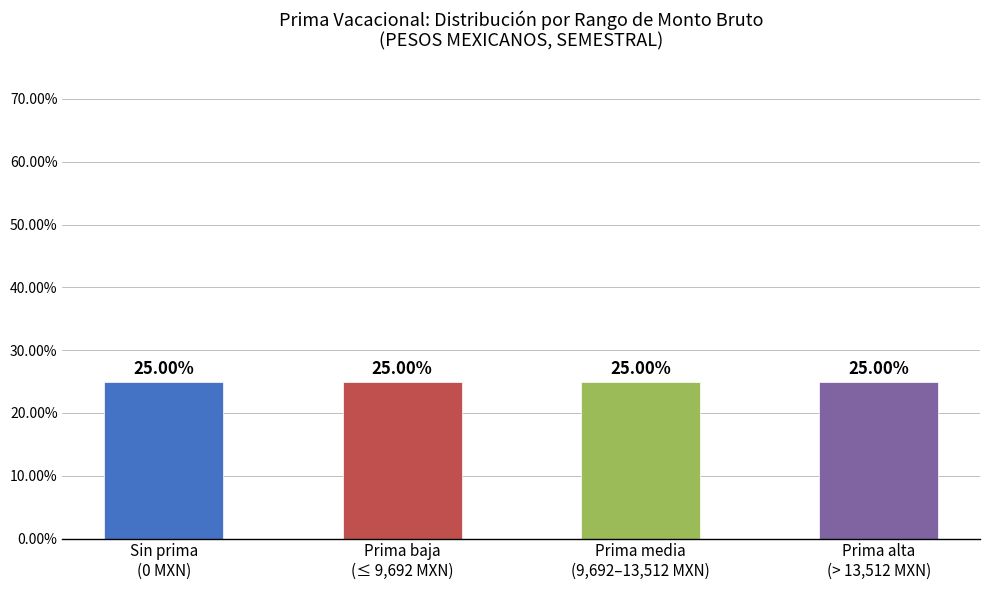

Is it true that the value at 42226845 is 16233.1?

False